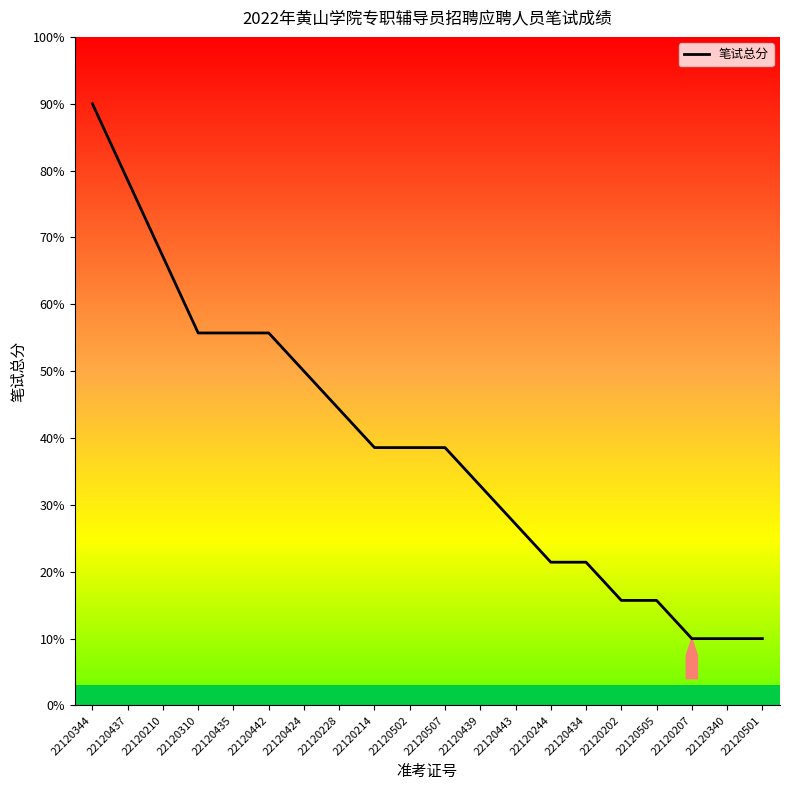

Is it true that the value at 22120210 is 67.1?

True